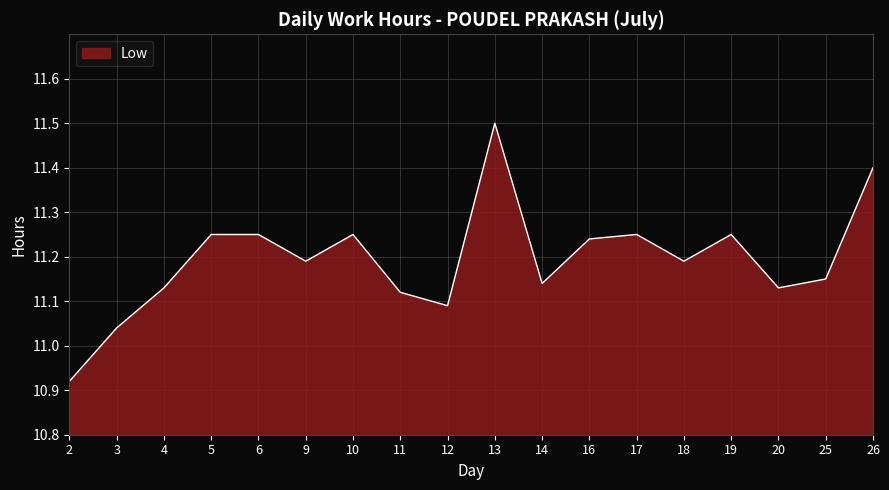

Where is the first local minimum?

9